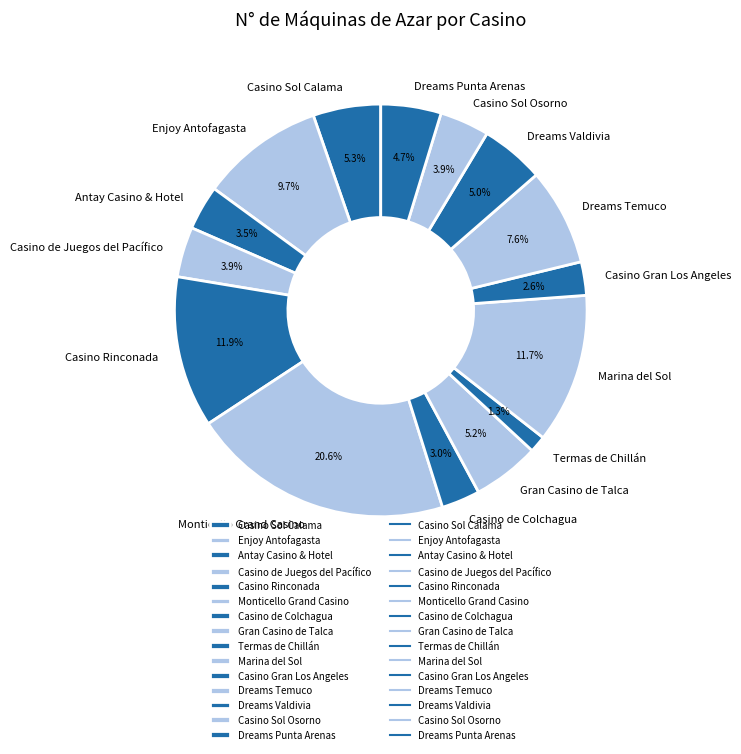

Approximately how many times larger is the value at Gran Casino de Talca compared to Marina del Sol?

0.4